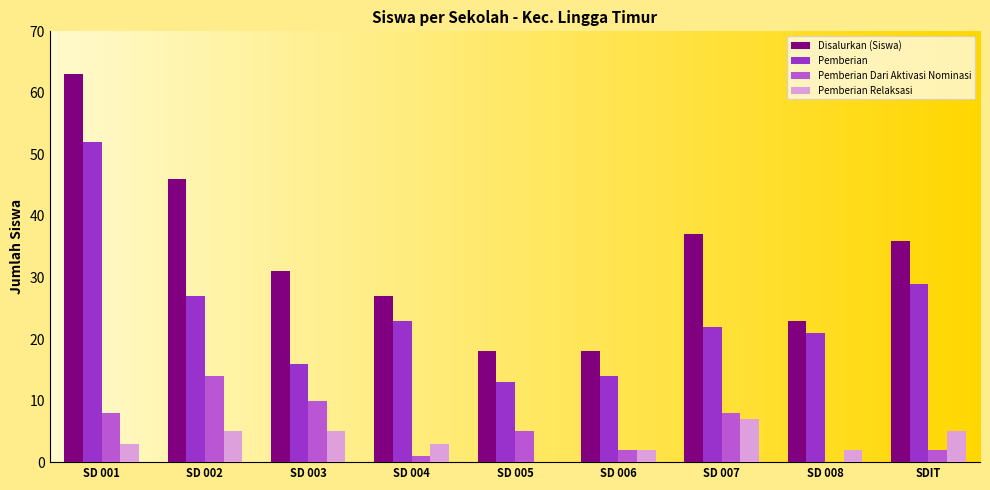

What is the average value of the Pemberian Relaksasi series?

4